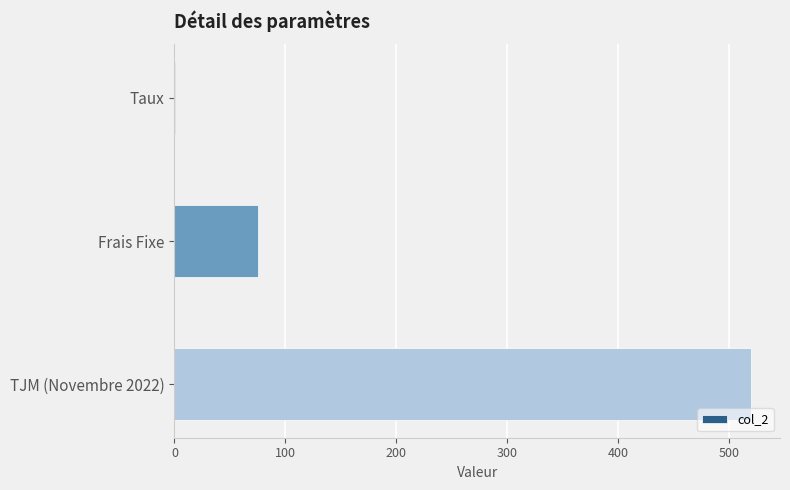

Between Frais Fixe and Taux, which is larger?

Frais Fixe